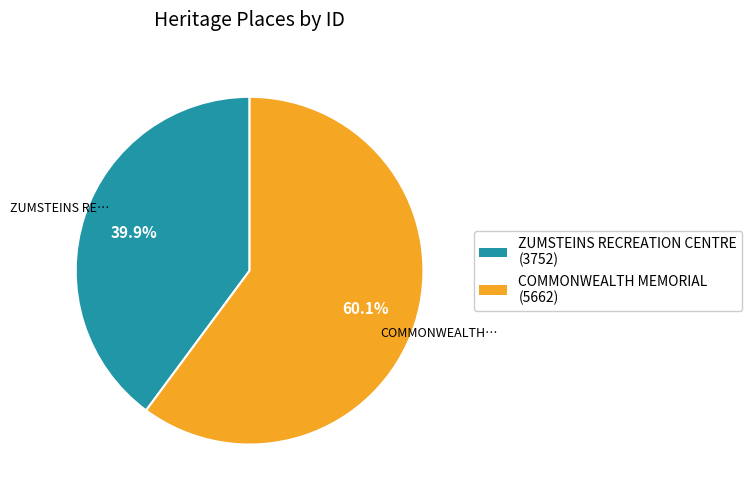

True or false: ZUMSTEINS RECREATION CENTRE accounts for 29% of the total.

False